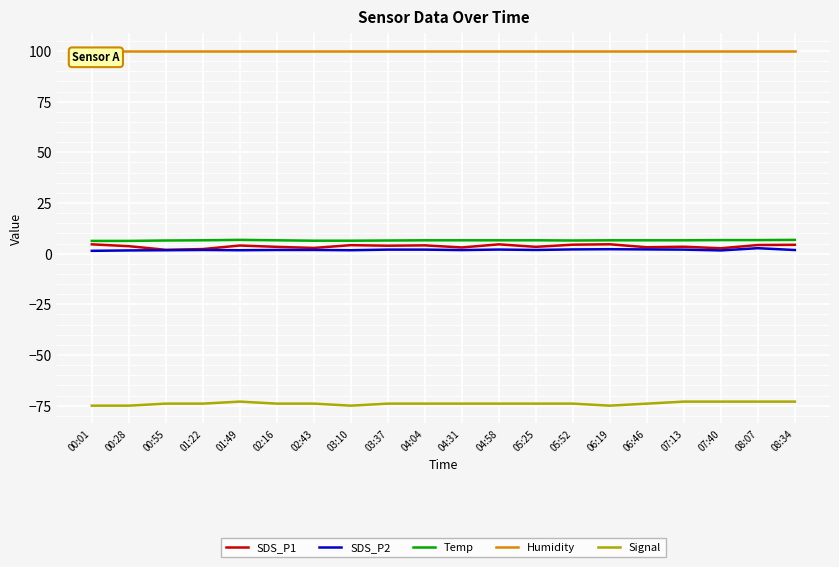

What is the label of the 15th point from the left?

06:19